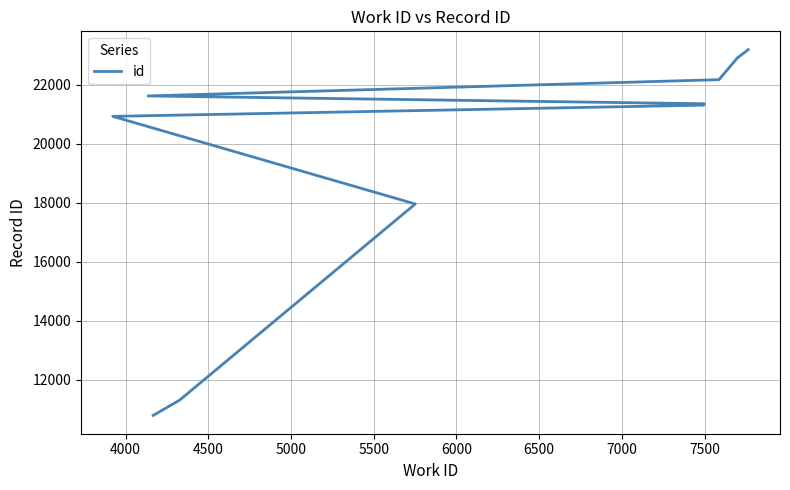

Count the number of categories in the chart.

10